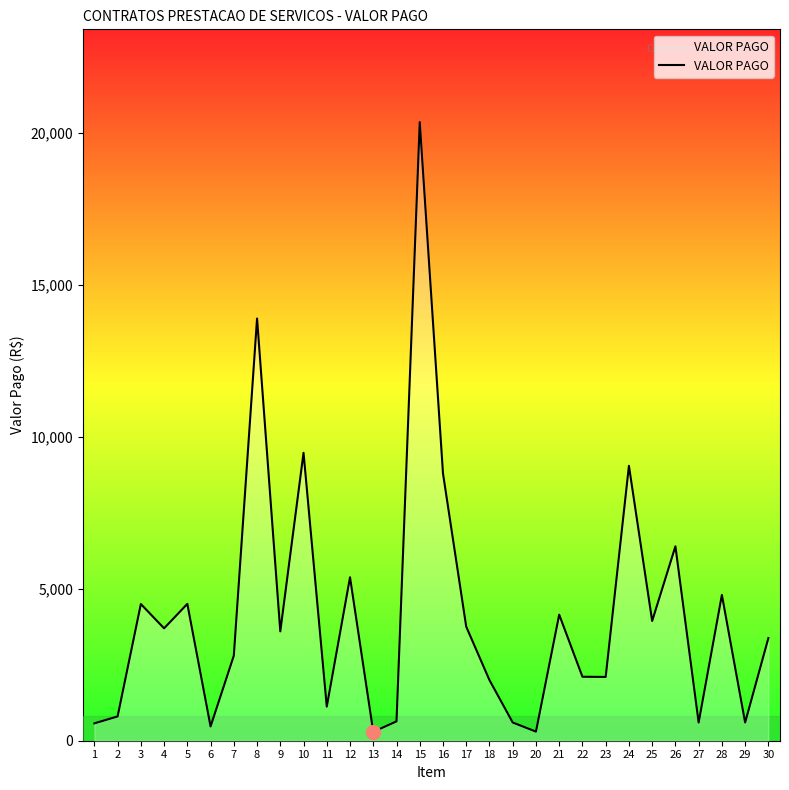

Is it true that the value at 28 is 8365.3?

False